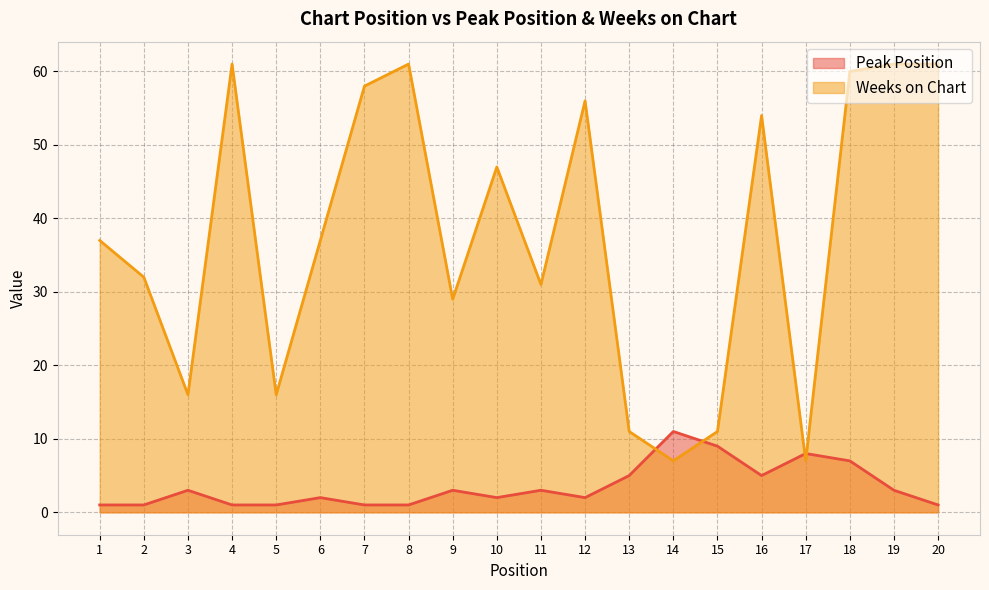

At which label is Peak Position closest to 6?

13